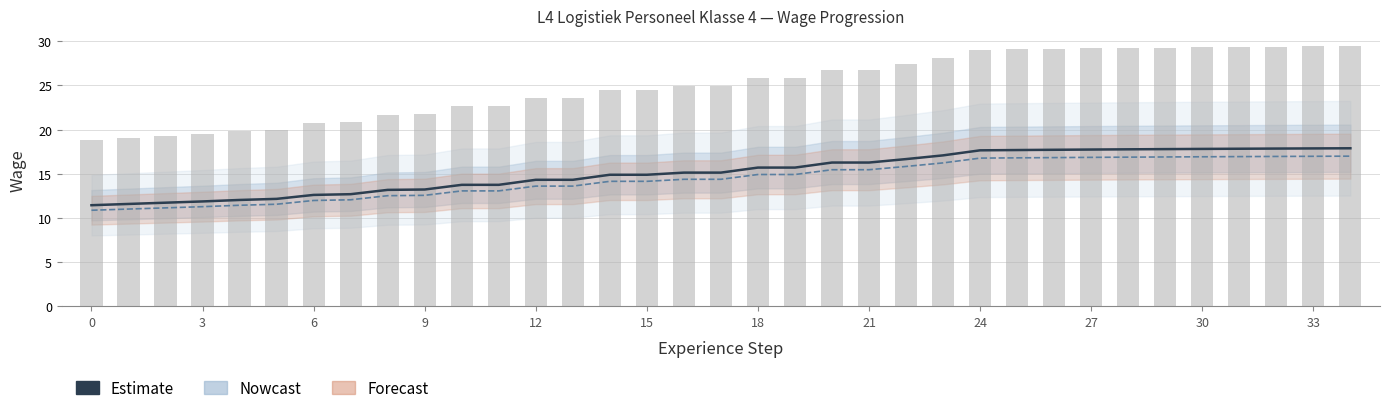

Reading left to right, what are all the values shown in this chart?

Estimate: 11.4	11.6	11.7	11.9	12.0	12.2	12.6	12.7	13.2	13.2	13.7	13.7	14.3	14.3	14.9	14.9	15.1	15.1	15.7	15.7	16.3	16.3	16.7	17.1	17.7	17.7	17.7	17.7	17.8	17.8	17.8	17.8	17.9	17.9	17.9
Maandloon (÷100): 18.8	19.1	19.3	19.5	19.8	20.0	20.7	20.9	21.7	21.8	22.6	22.6	23.6	23.6	24.5	24.5	24.9	24.9	25.8	25.8	26.8	26.8	27.4	28.1	29.1	29.1	29.2	29.2	29.3	29.3	29.3	29.4	29.4	29.4	29.4